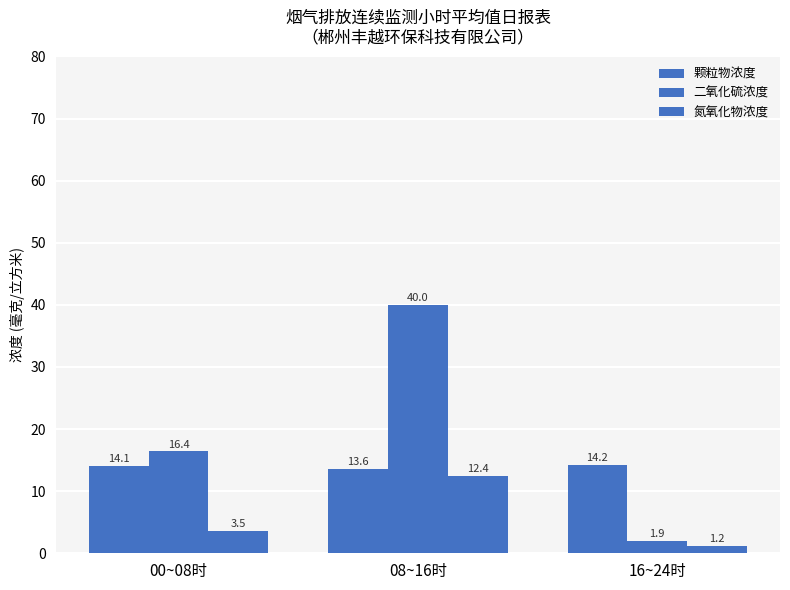

What value does the 氮氧化物浓度 series have at 08~16时?

12.4